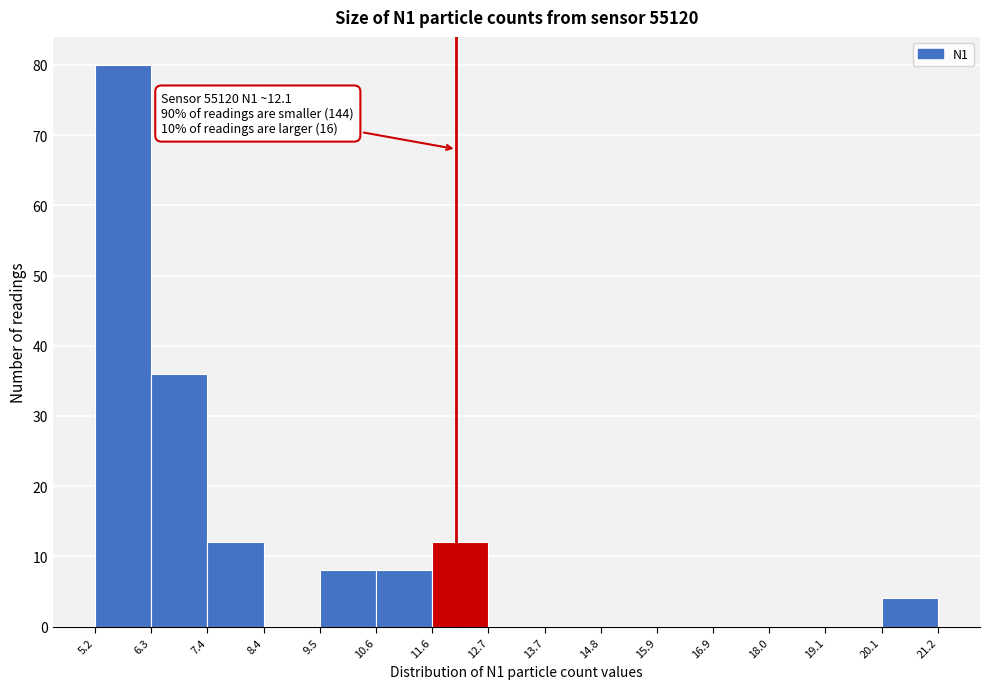

Over which range of the x-axis is the bar tallest?

5.2 to 6.3